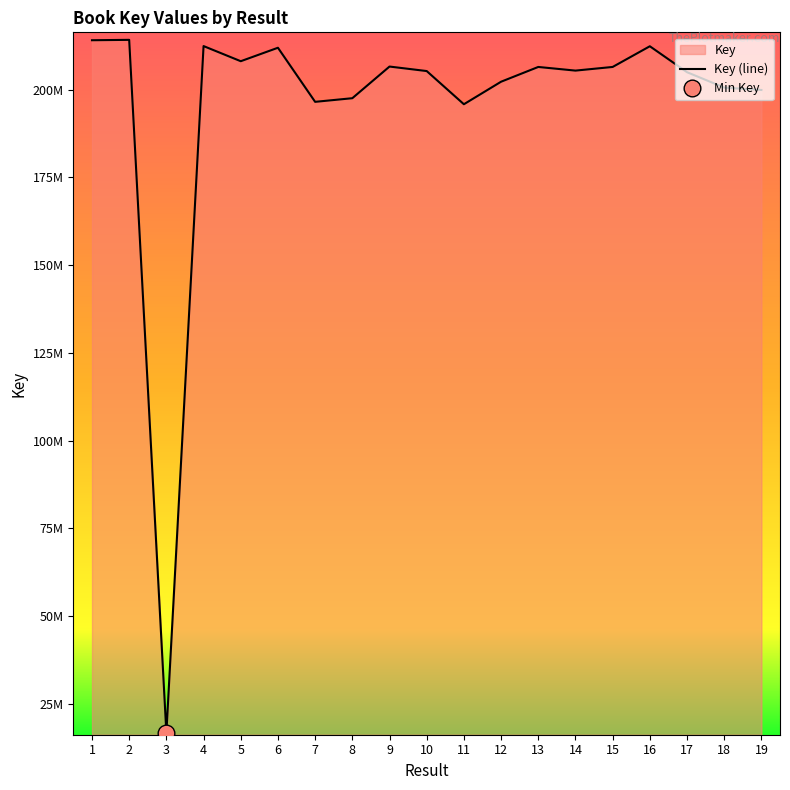

What is the change in value from 1 to 11?

-18249747